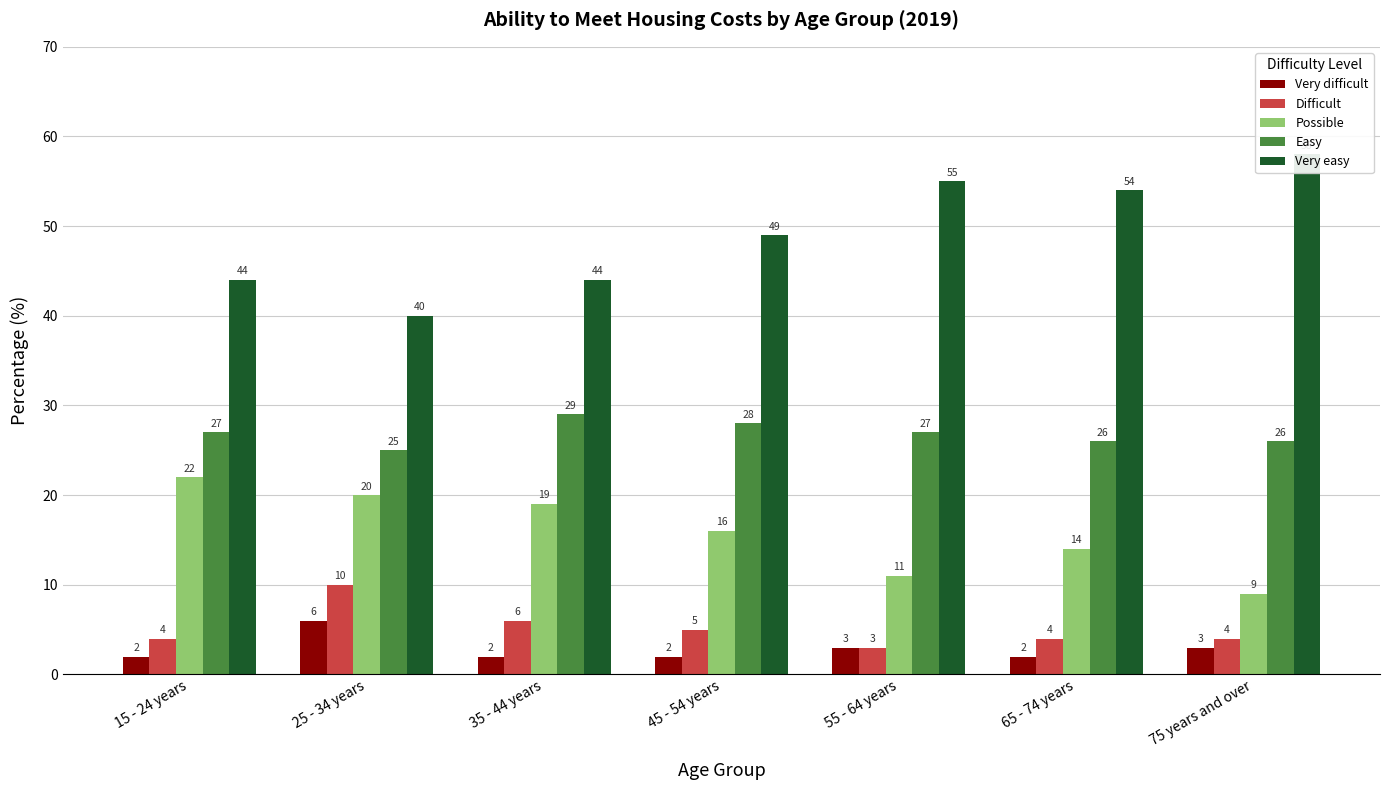

Are the bars grouped side by side (vs. stacked)?

Yes